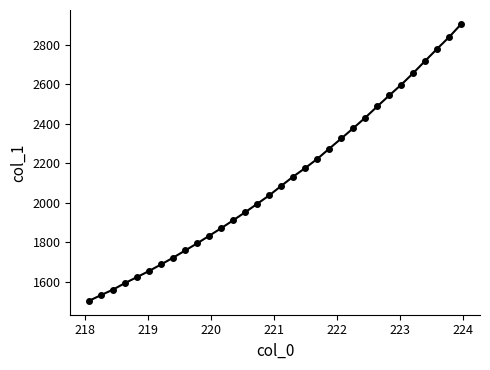

How many values exceed 2084?

16